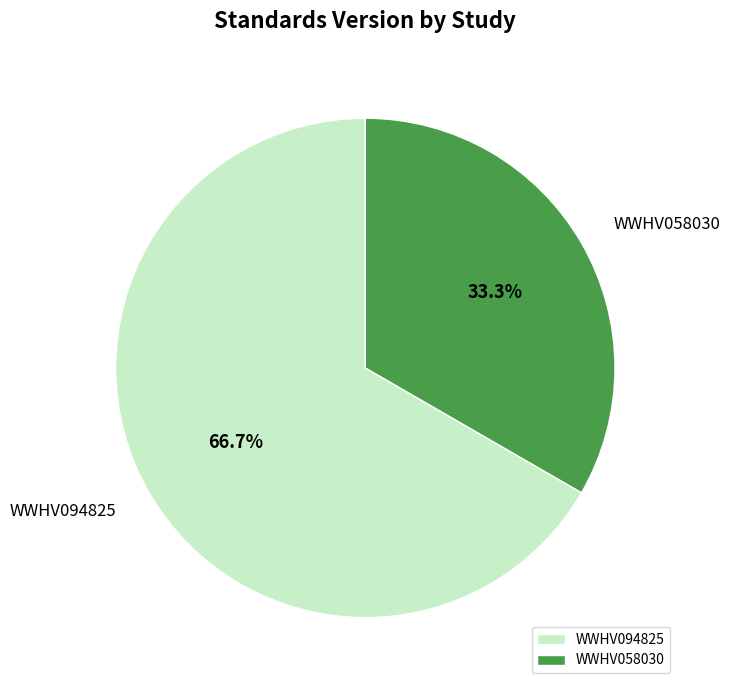

To the nearest percent, what is the difference between the largest and smallest slice percentages?

33%